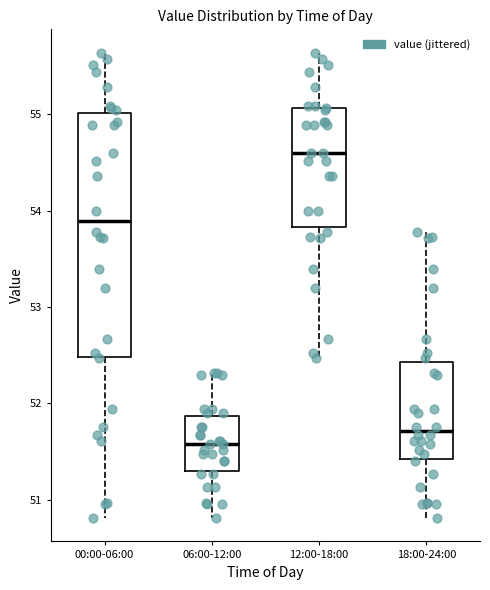

Reading left to right, read every box against the y-axis: the position of its median line, the range the box covers, and the ends of its whiskers. The values are not printed on the chart, so give them approximately, as read against the axis.

00:00-06:00: median 53.9, box 52.5 to 55.0, whiskers 50.8 to 55.6
06:00-12:00: median 51.6, box 51.3 to 51.9, whiskers 50.8 to 52.3
12:00-18:00: median 54.6, box 53.8 to 55.1, whiskers 52.5 to 55.6
18:00-24:00: median 51.7, box 51.4 to 52.4, whiskers 50.8 to 53.8